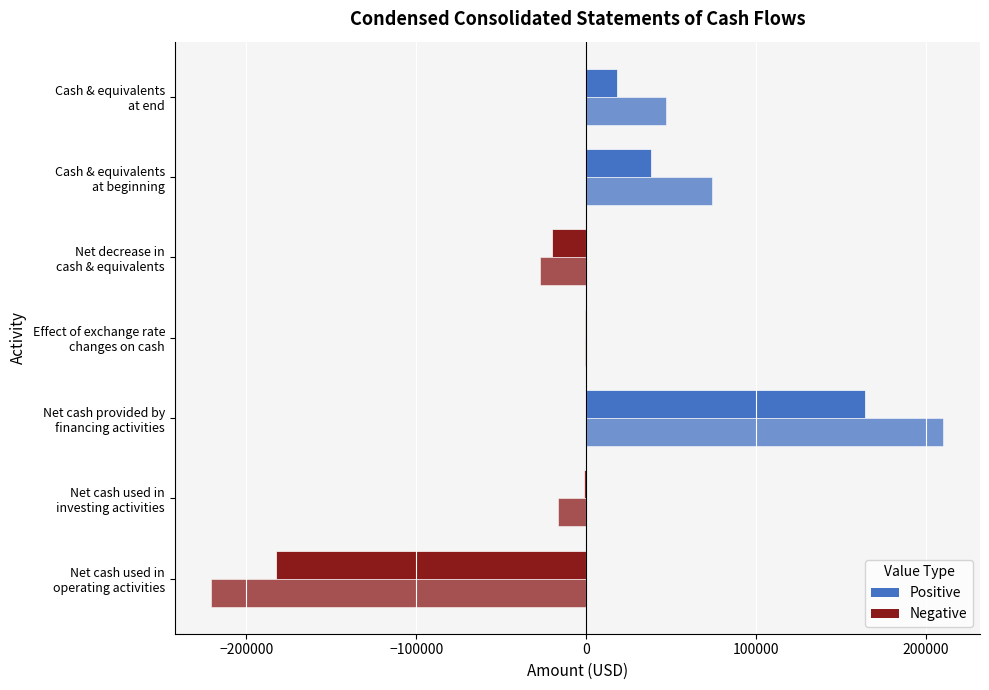

Count the number of categories in the chart.

7